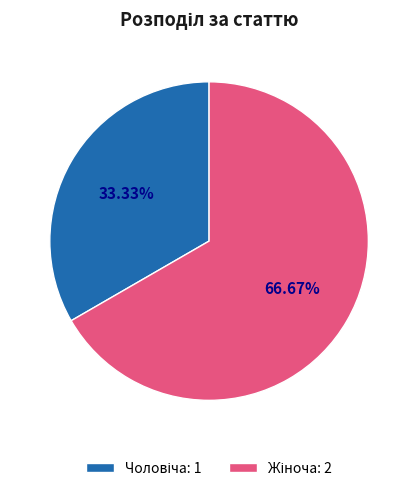

How many segments does this pie chart have?

2